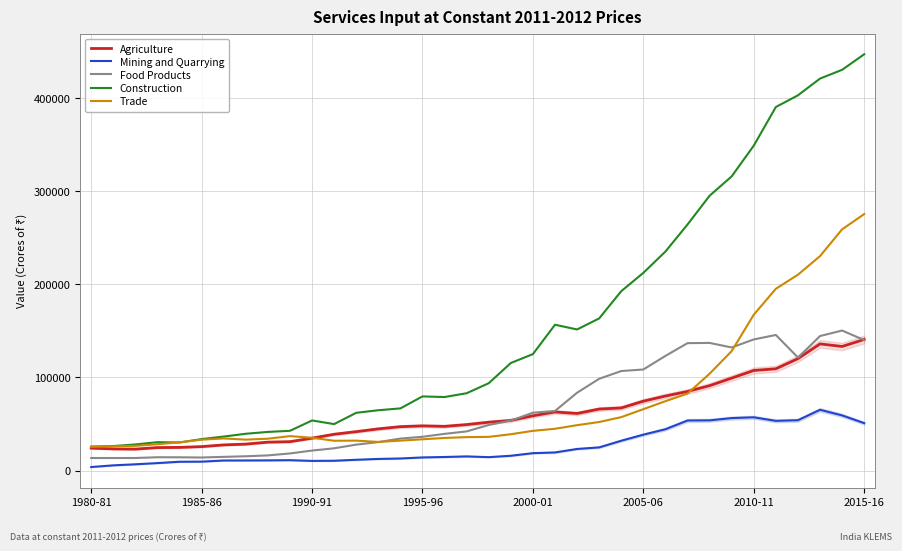

What are all the series names shown in the legend?

Agriculture, Mining and Quarrying, Food Products, Construction, Trade